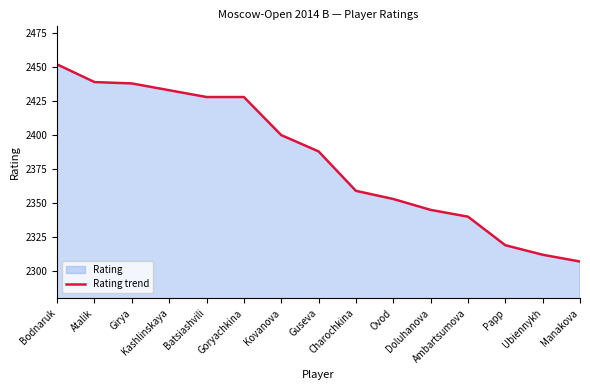

Reading left to right, transcribe all the data shown in this chart.

2452	2439	2438	2433	2428	2428	2400	2388	2359	2353	2345	2340	2319	2312	2307